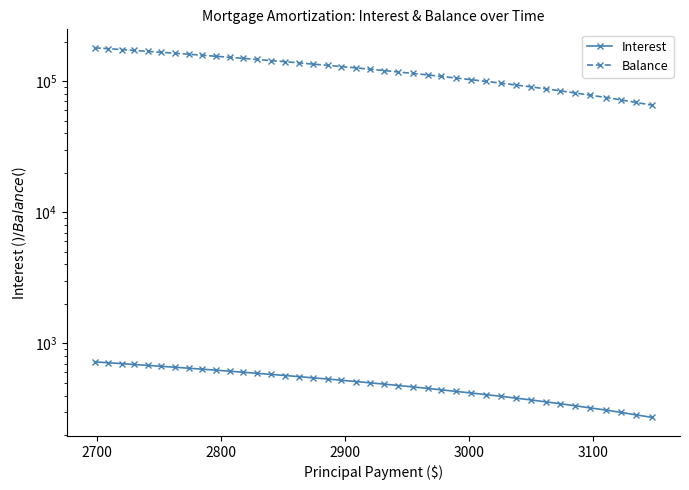

What is the greatest value displayed?

179635.0